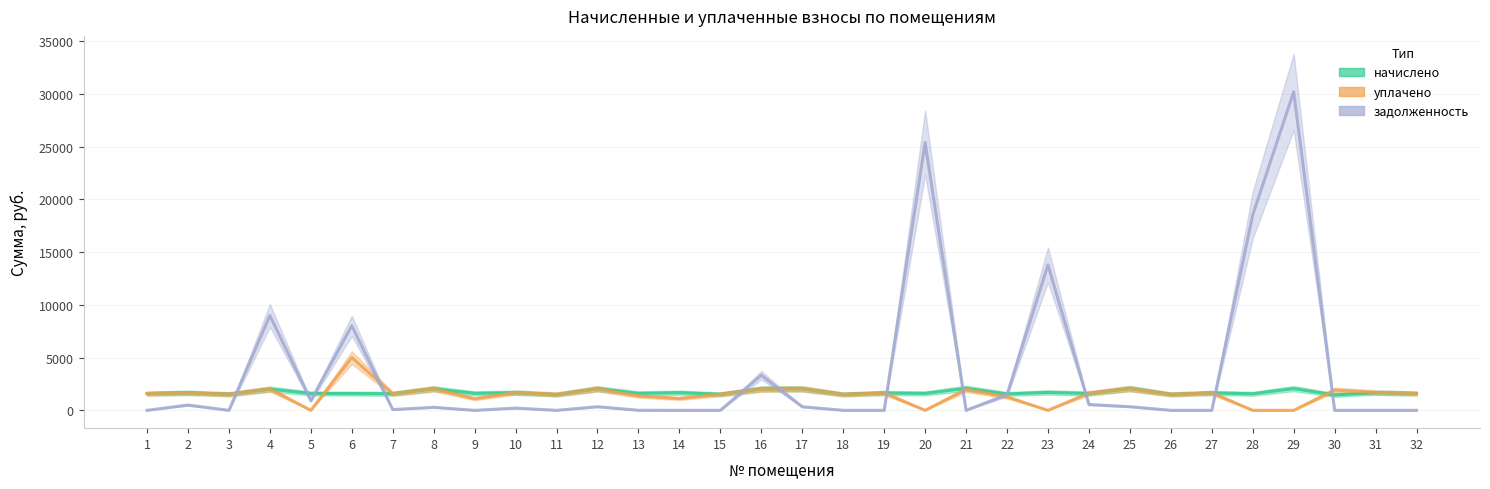

What are all the series names shown in the legend?

начислено, уплачено, задолженность